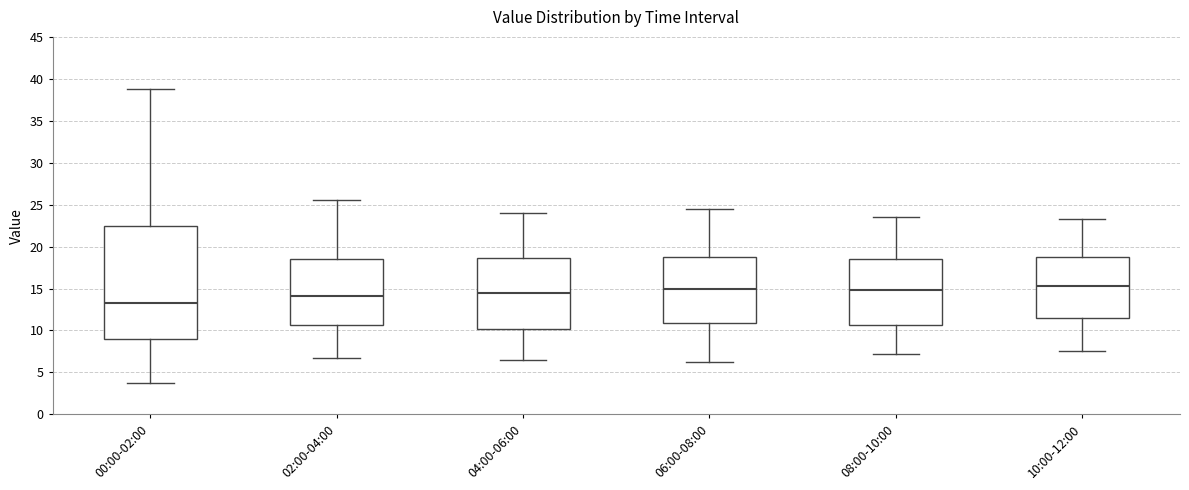

Which box's median line is the lowest?

00:00-02:00